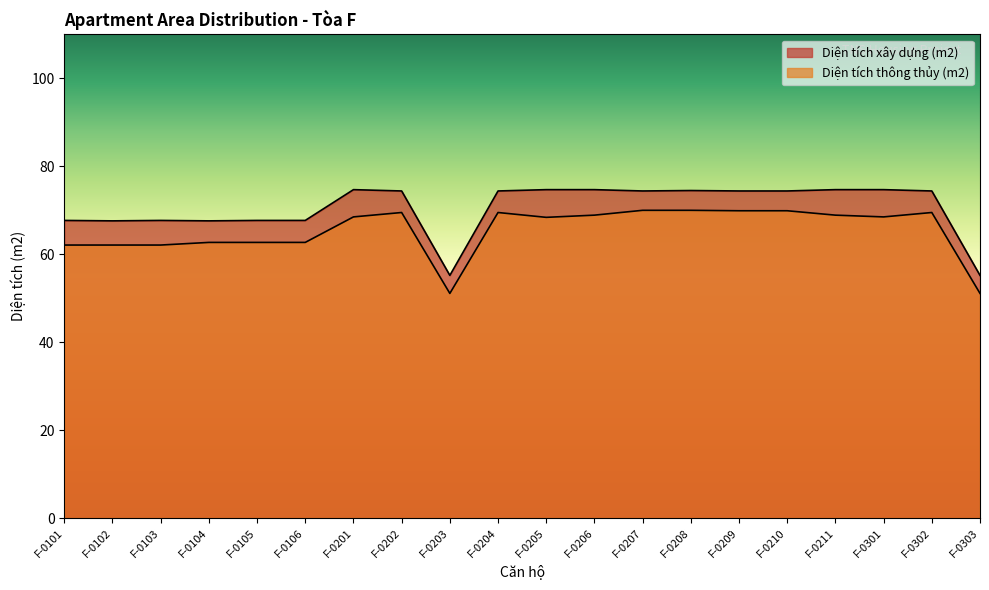

True or false: Diện tích thông thủy (m2) and Diện tích xây dựng (m2) cross at least once.

False